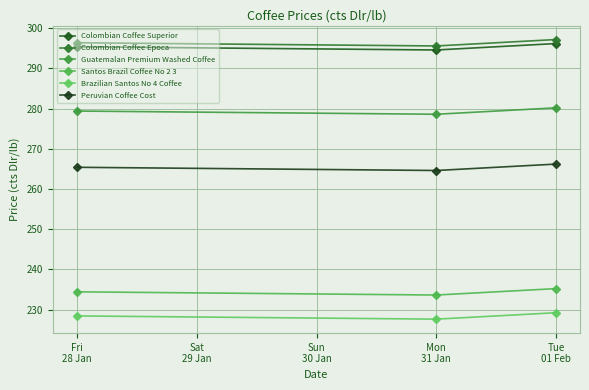

How many Colombian Coffee Epoca values are between 295 and 297?

2